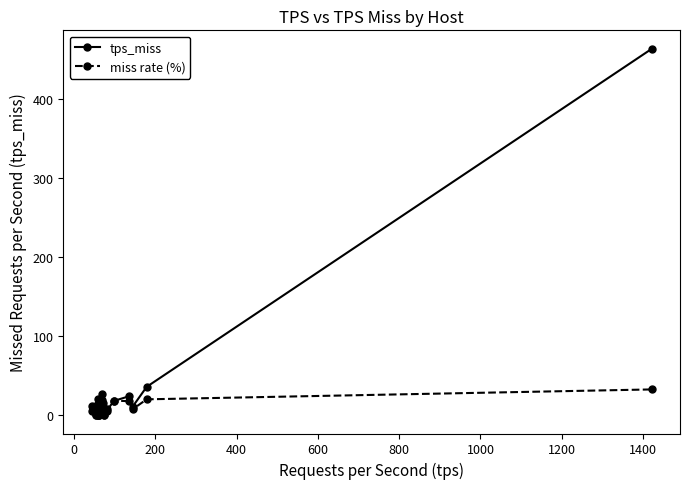

Which series has the widest spread of values?

tps_miss